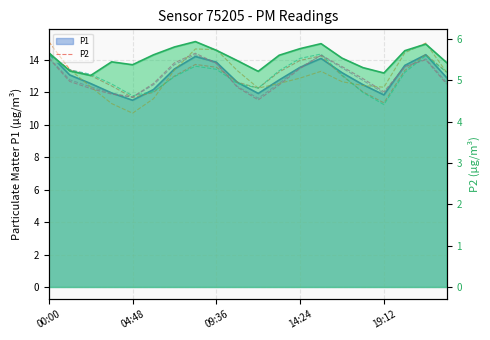

True or false: variant 3 and variant 1 intersect in this chart.

True